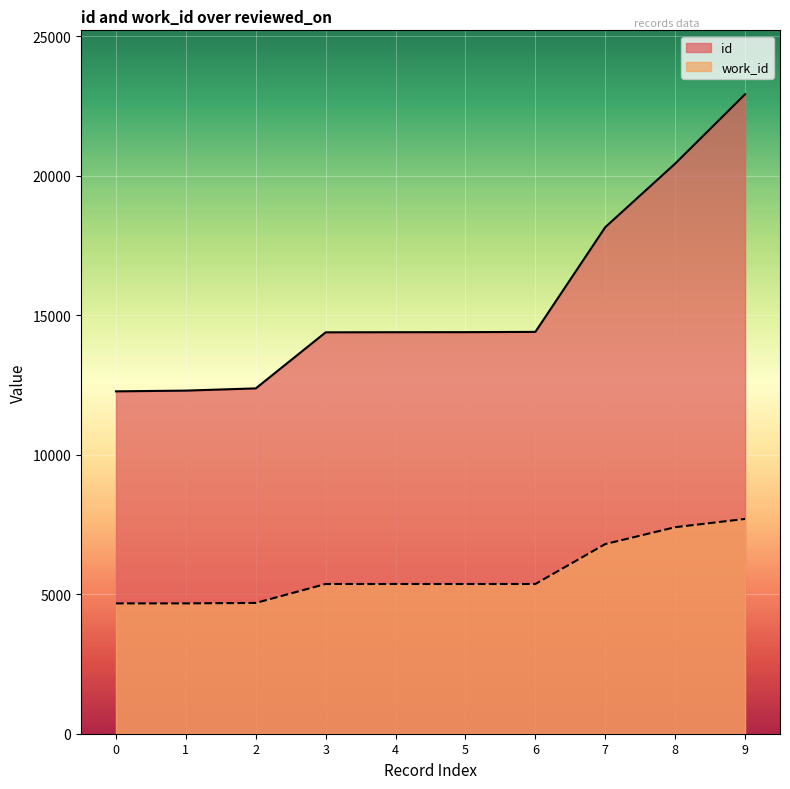

Reading left to right, extract all data points from this chart.

id: 12270	12296	12376	14385	14389	14391	14401	18153	20431	22916
work_id: 4671	4671	4687	5366	5366	5366	5366	6797	7401	7698